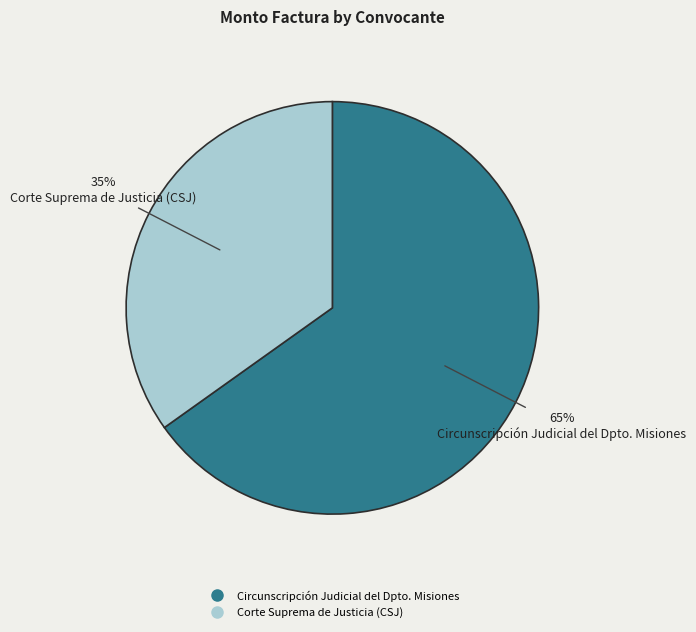

Does Corte Suprema de Justicia (CSJ) represent more than half of the total?

No